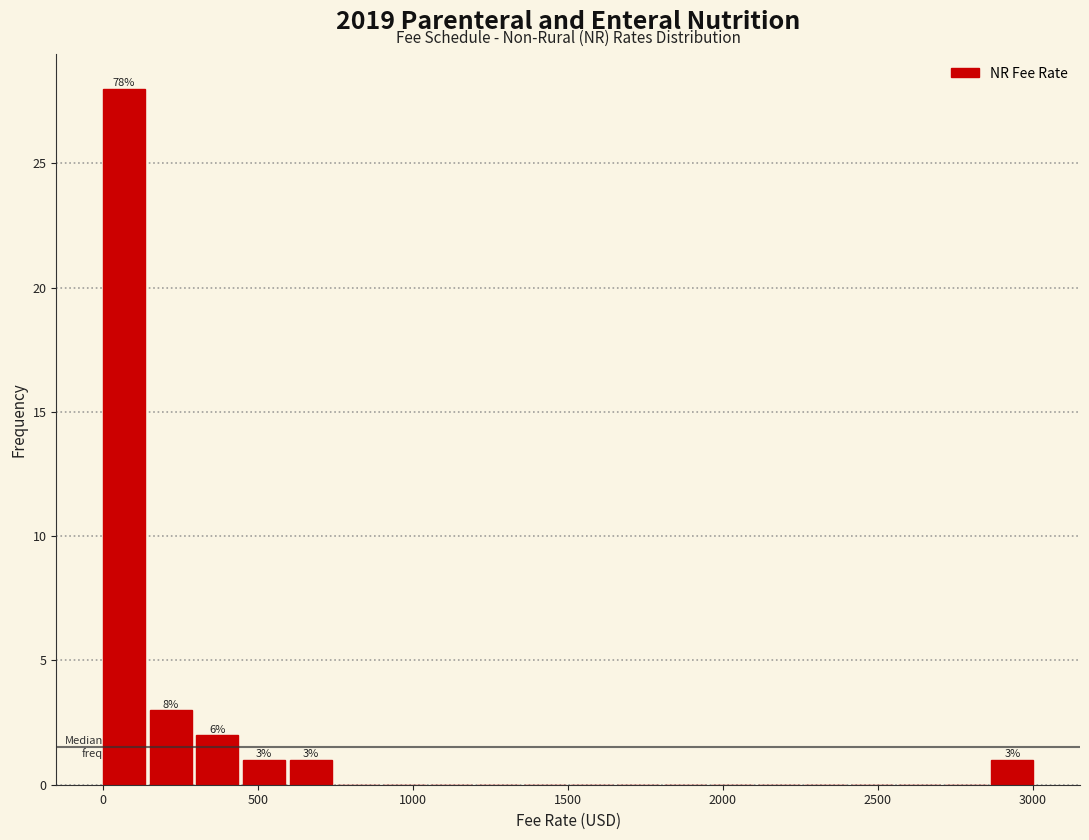

Around what value on the x-axis is the tallest bar? Give the approximate position of its centre, as read against the axis.

50